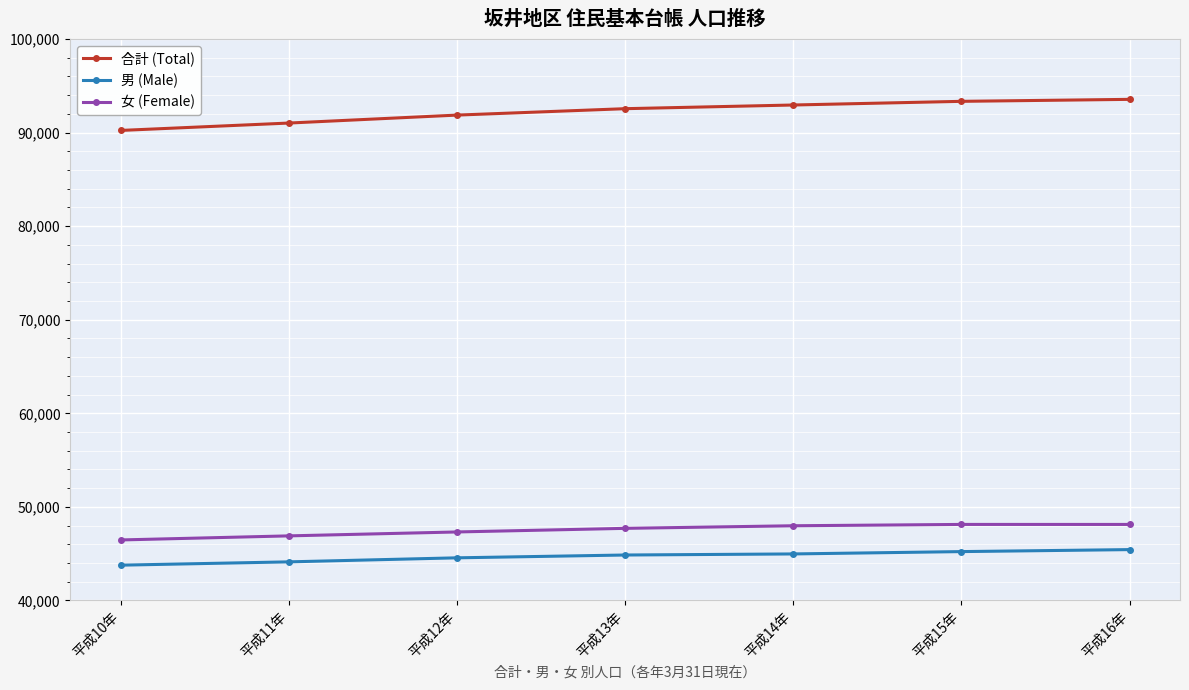

What is the label of the 4th point from the left?

平成13年